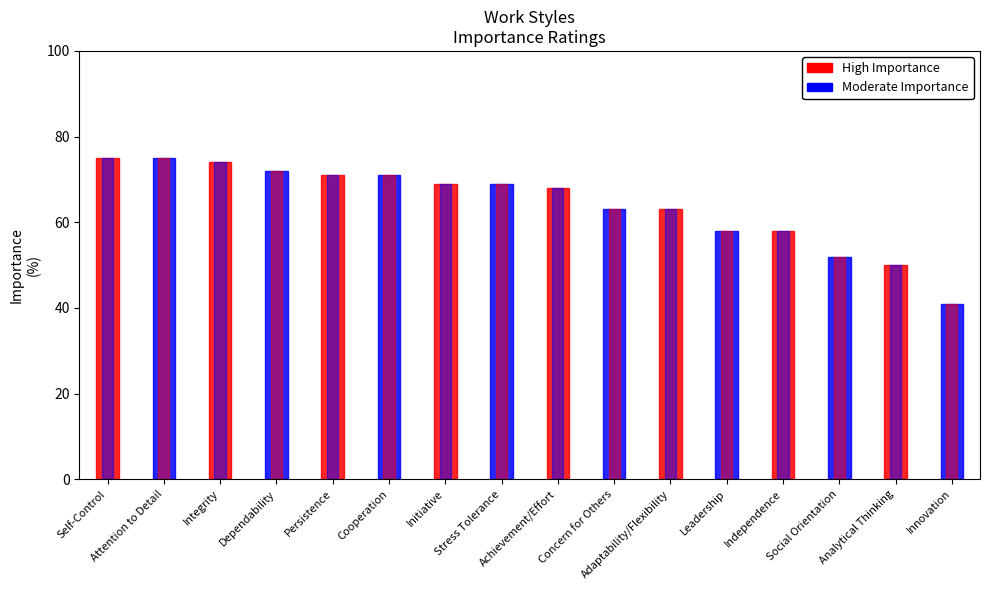

The chart shows a value of 26 at Dependability. True or false?

False